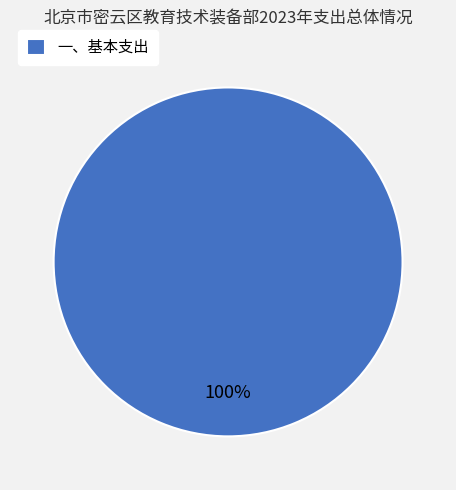

How many slices are in this pie chart?

1